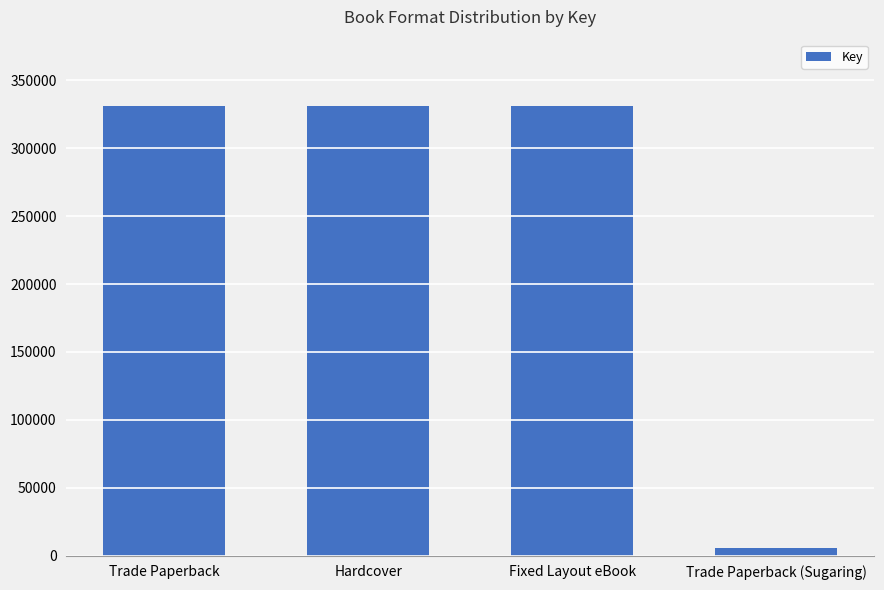

What is the difference between the maximum and minimum values?

325794